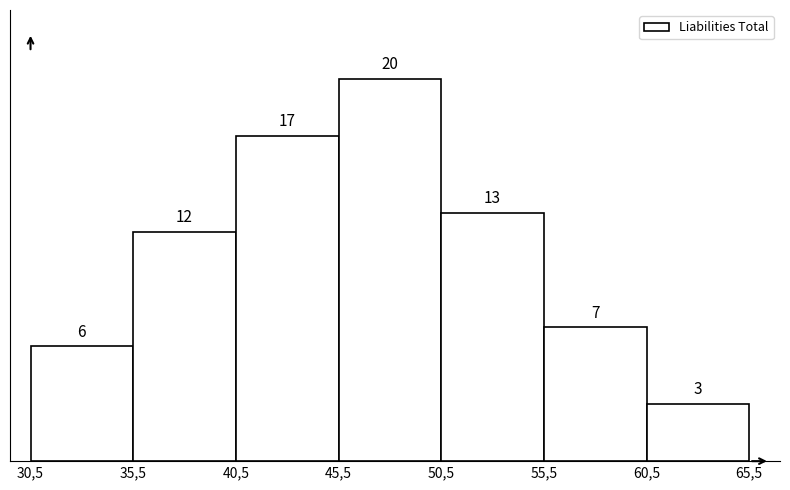

Reading left to right, extract all data points from this chart.

6	12	17	20	13	7	3